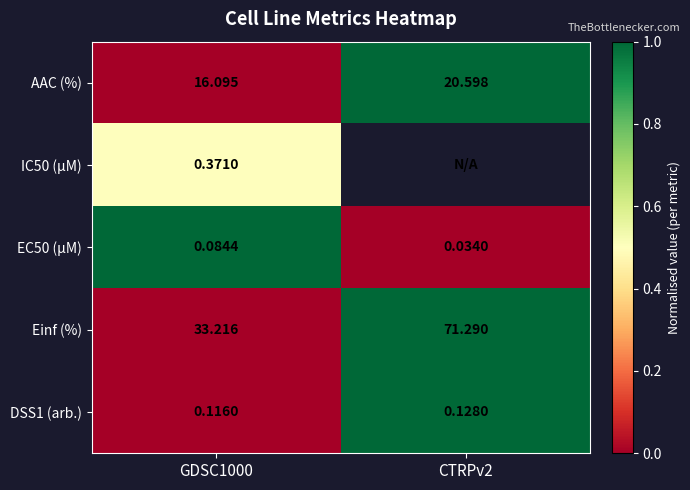

Which has a higher value, GDSC1000 or CTRPv2?

CTRPv2